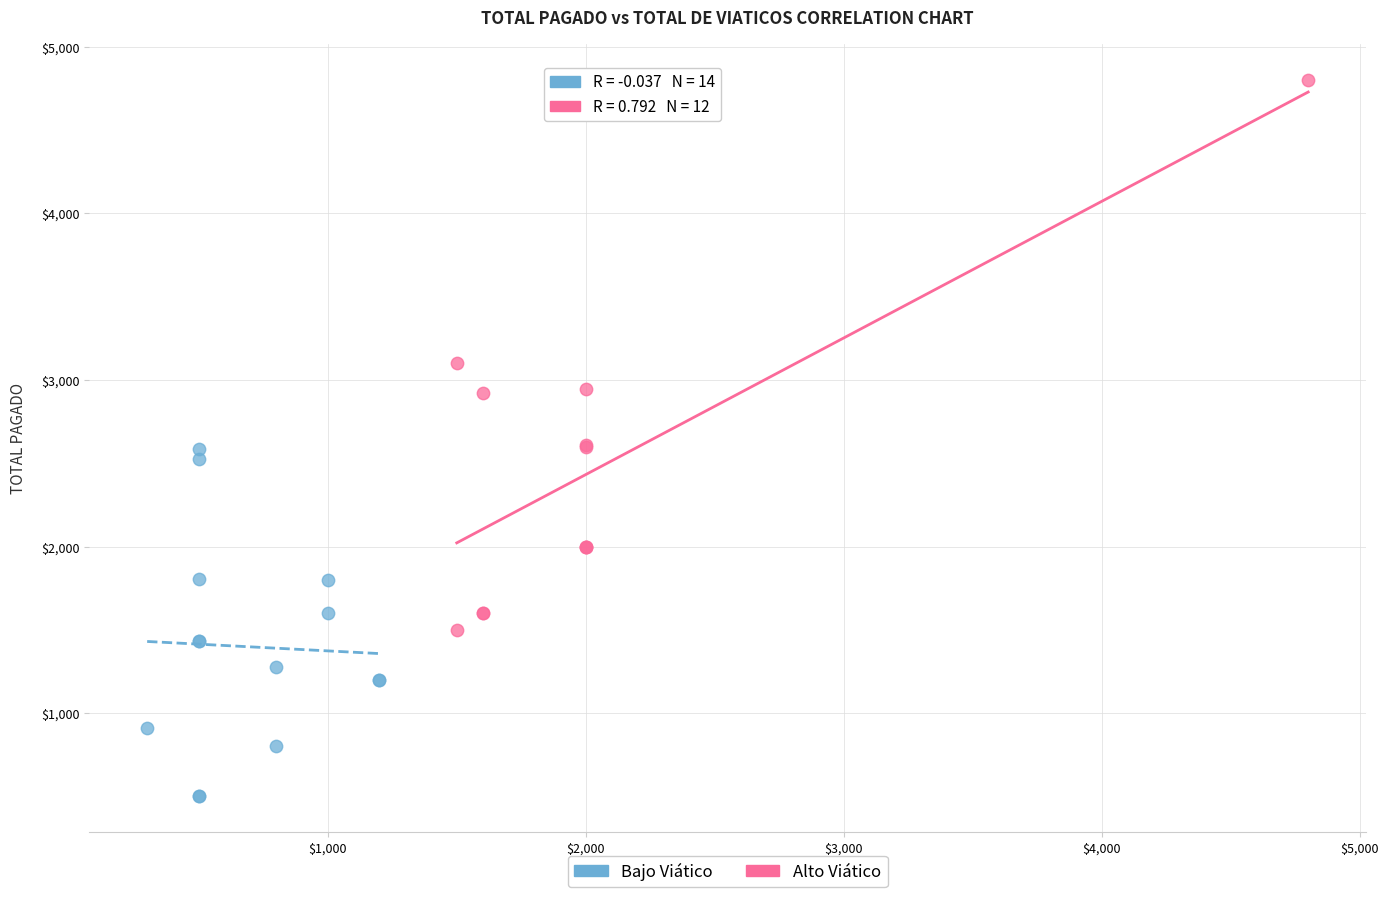

What are all the series names shown in the legend?

Bajo Viático, Alto Viático